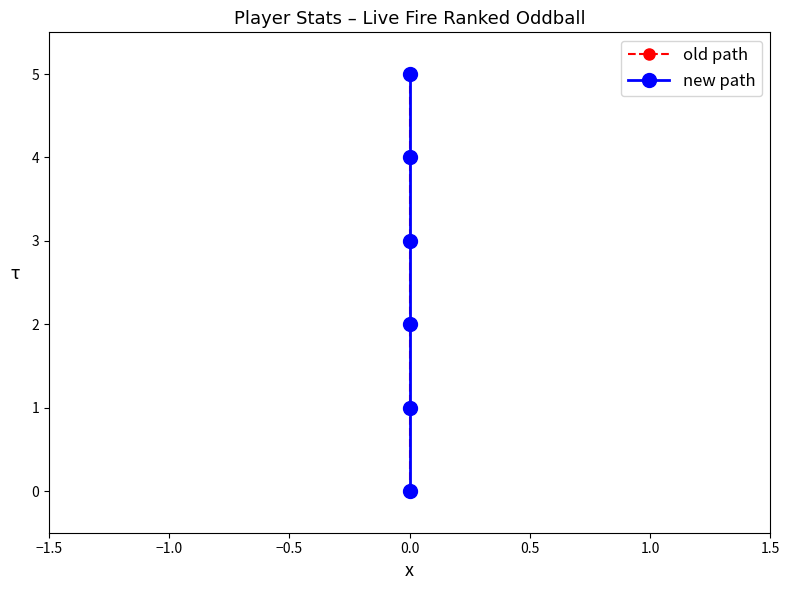

How many values in new path are above zero?

5